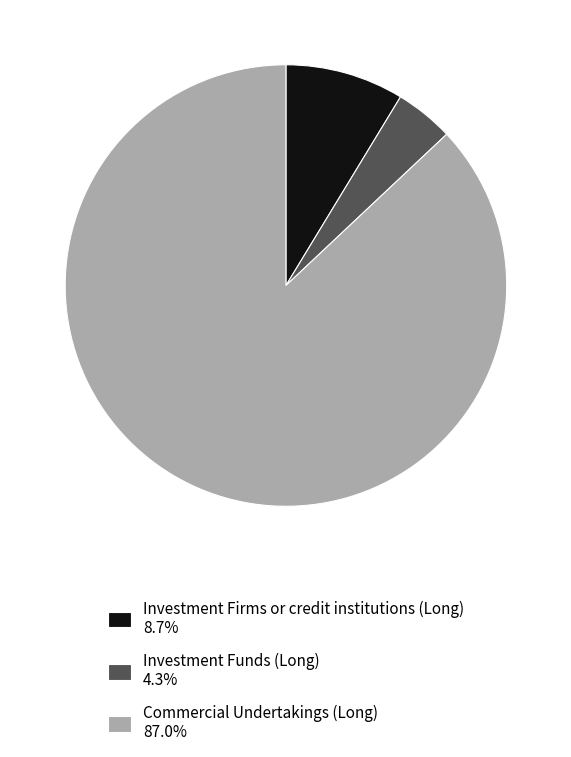

The Investment Firms or credit institutions (Long) slice represents 2% of the pie. True or false?

False